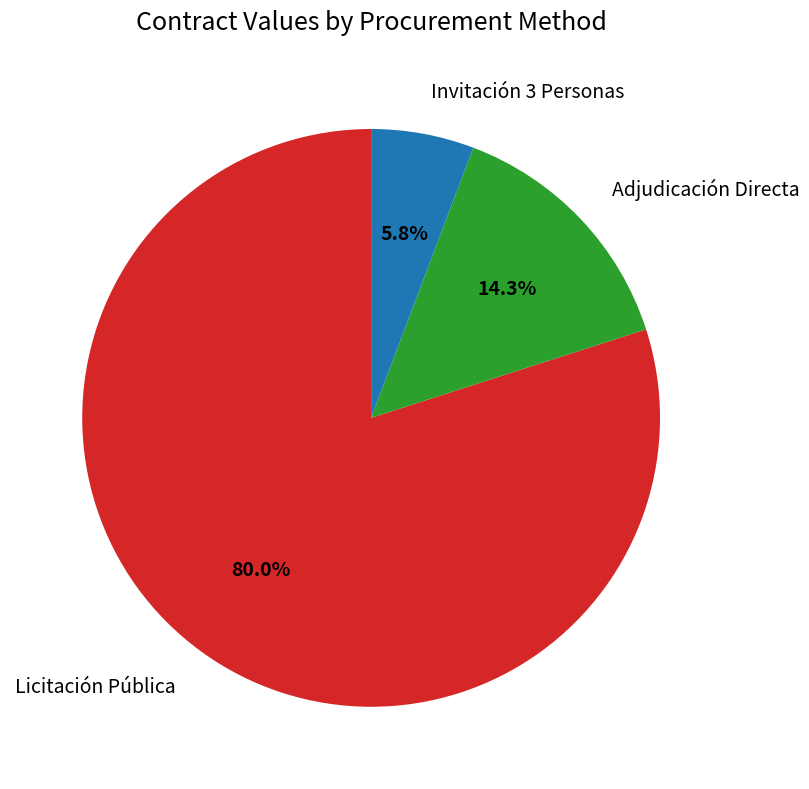

Count the number of slices in the pie.

3